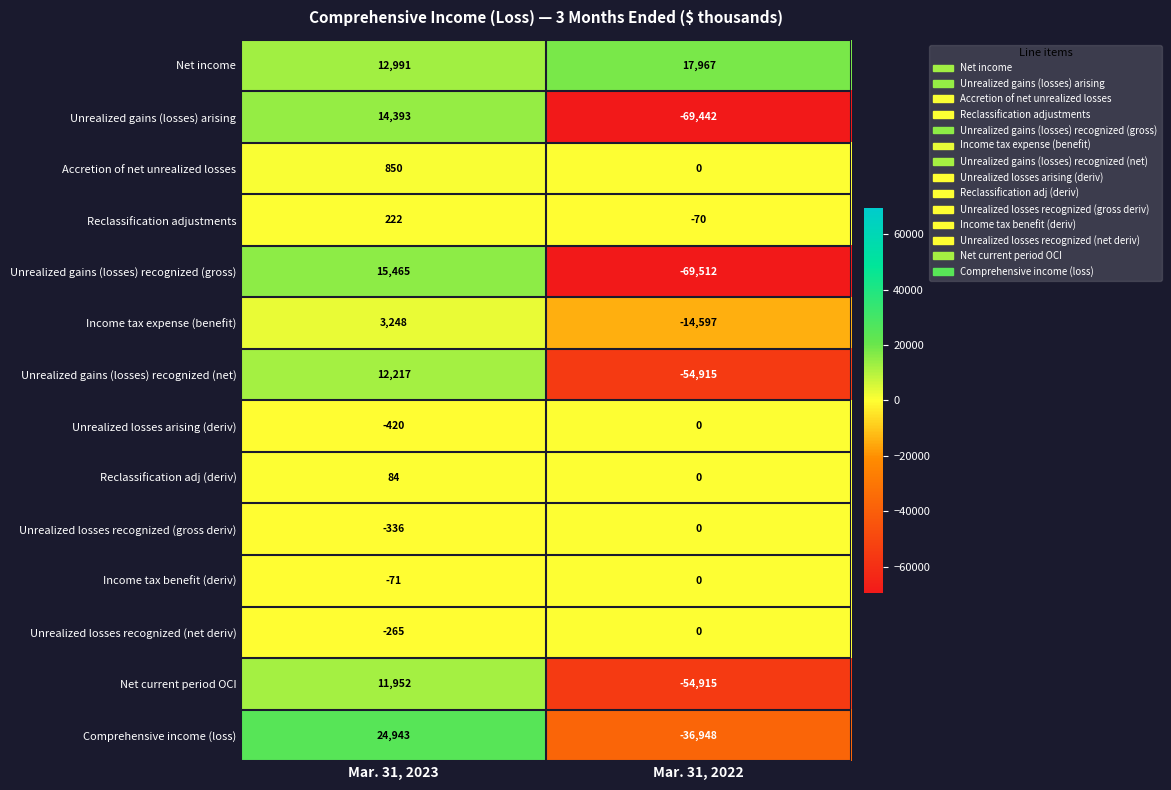

What is the average value of the Accretion of net unrealized losses series?

425